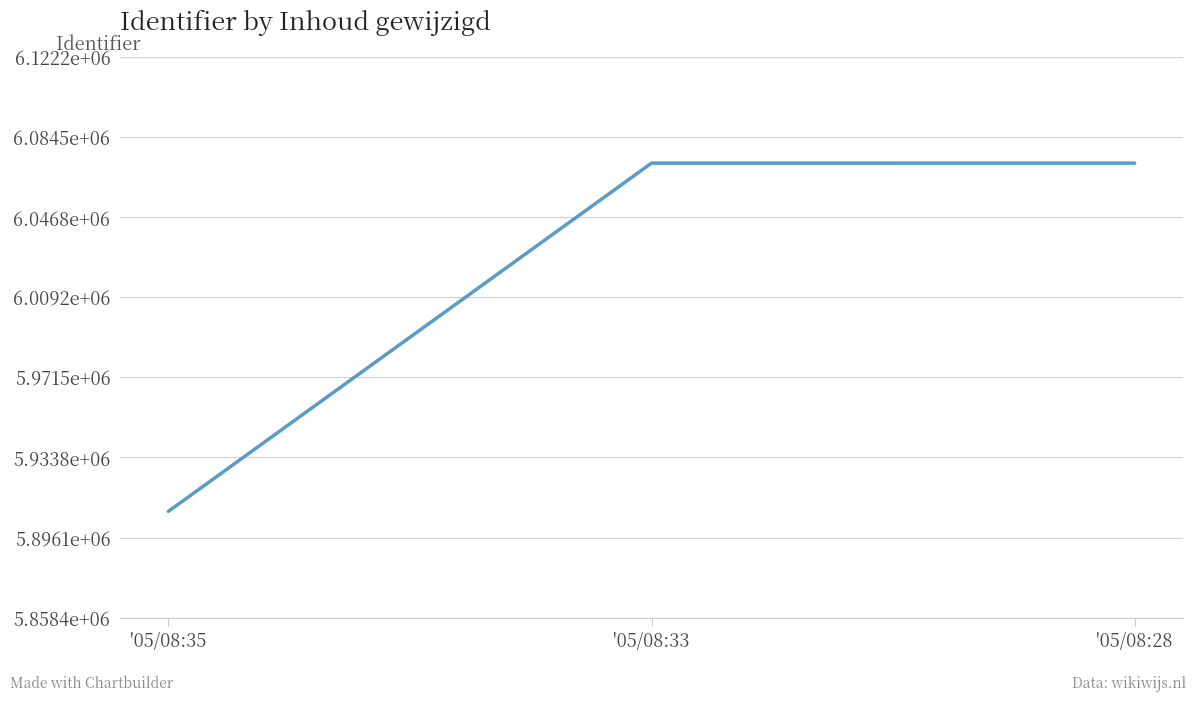

Does the chart have visible grid lines?

Yes